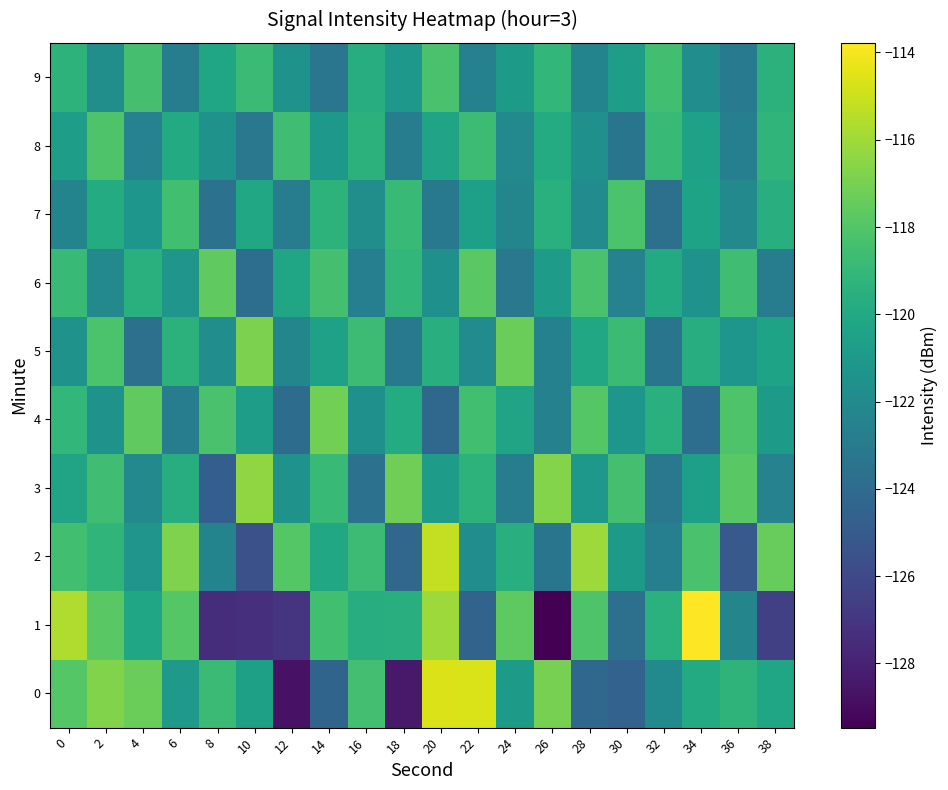

Which series has the widest spread of values?

1